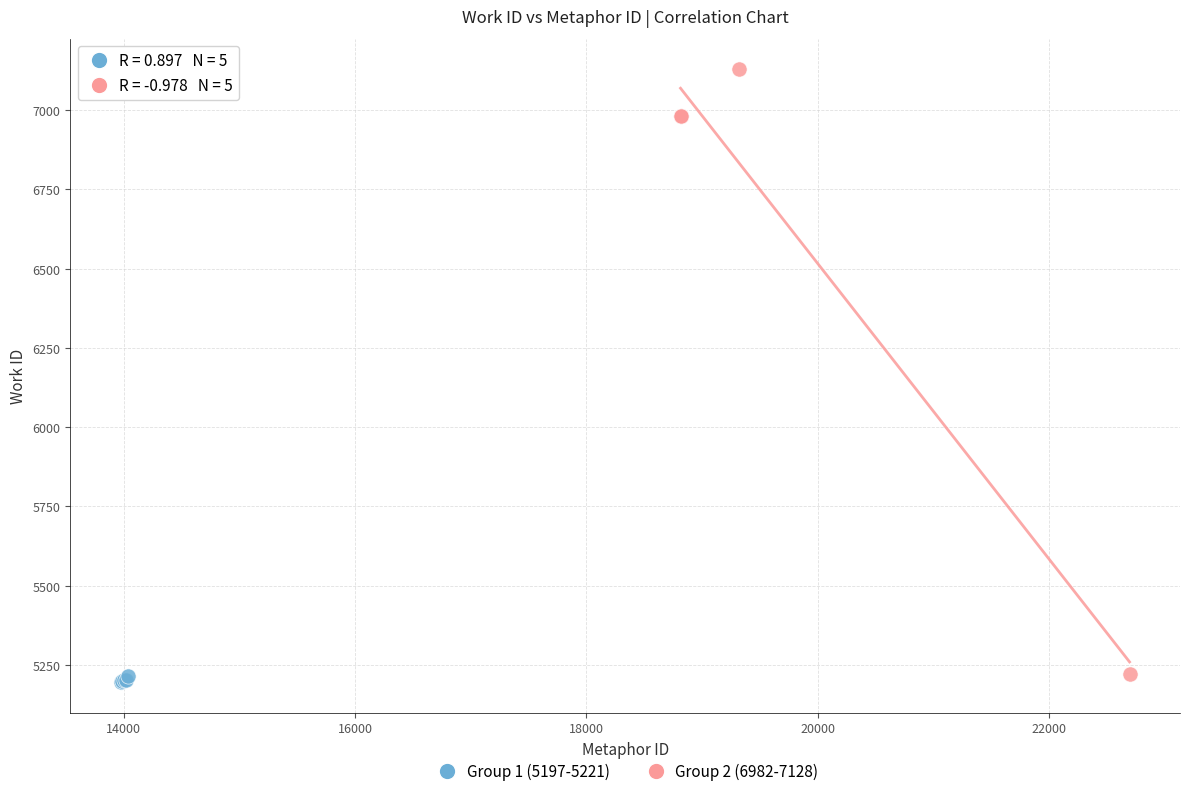

Which series has the largest Y range (max minus min)?

Group 2 (6982-7128)